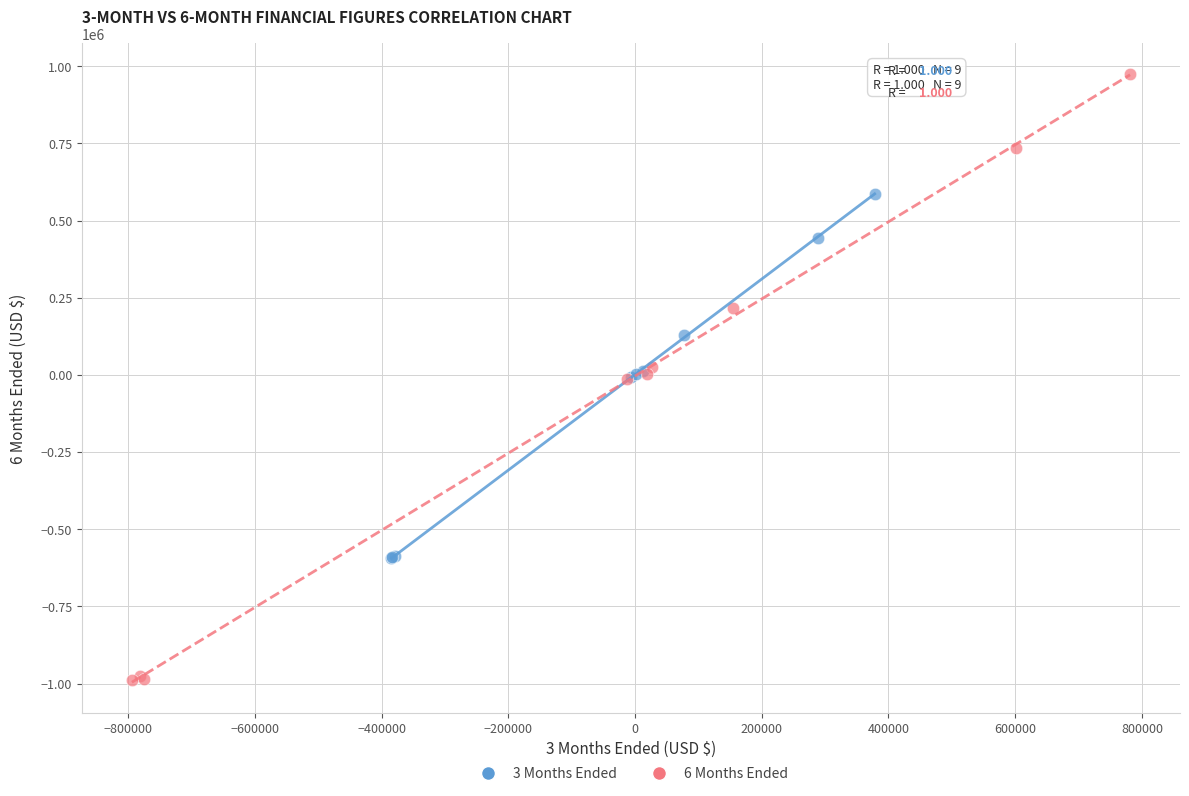

Which series contains the highest Y value?

6 Months Ended